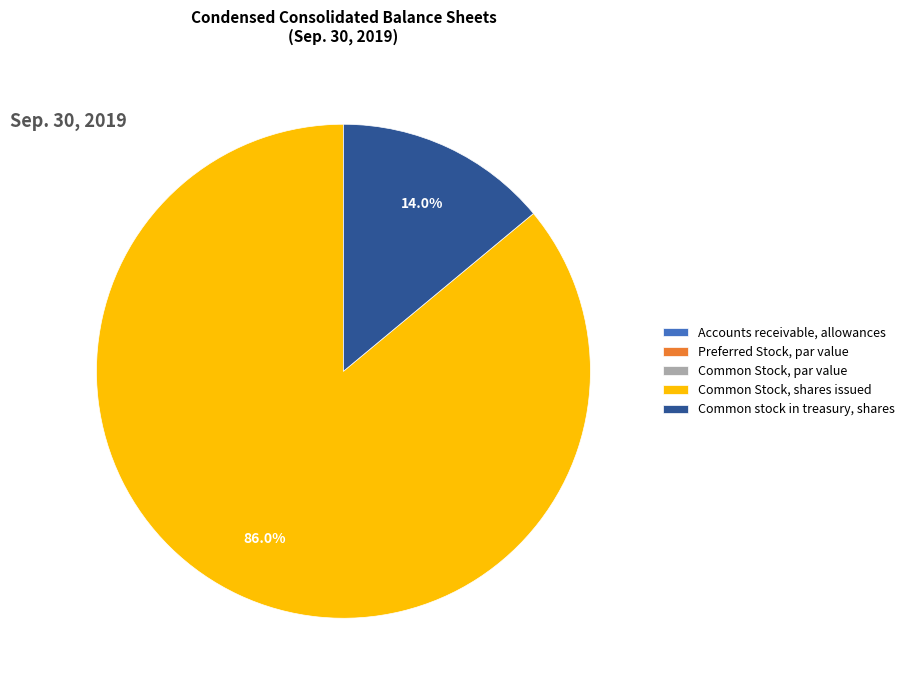

Is there a majority slice in this chart?

Yes